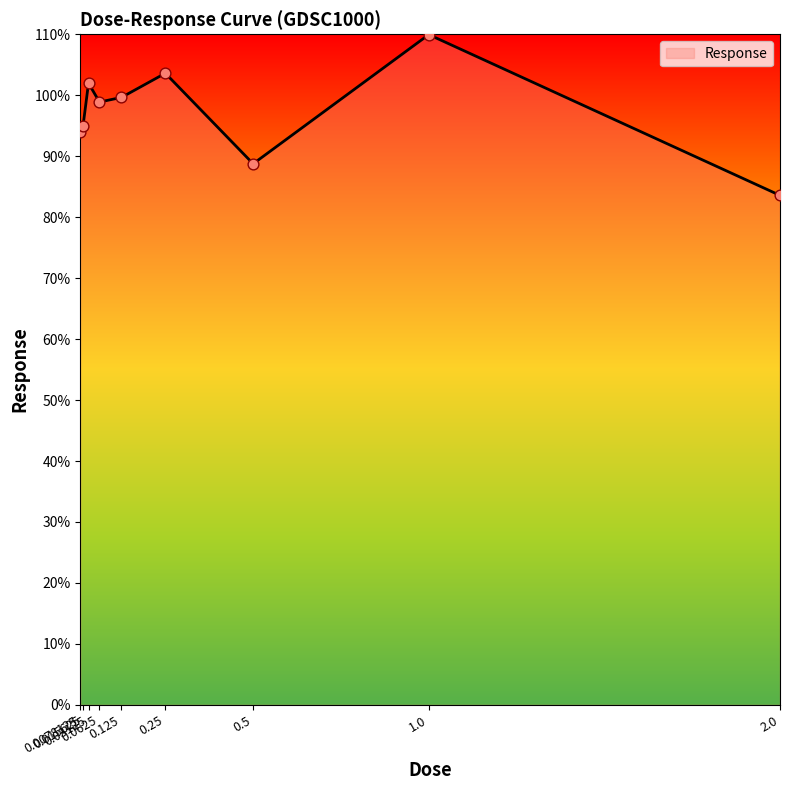

What is the smallest value displayed?

83.6